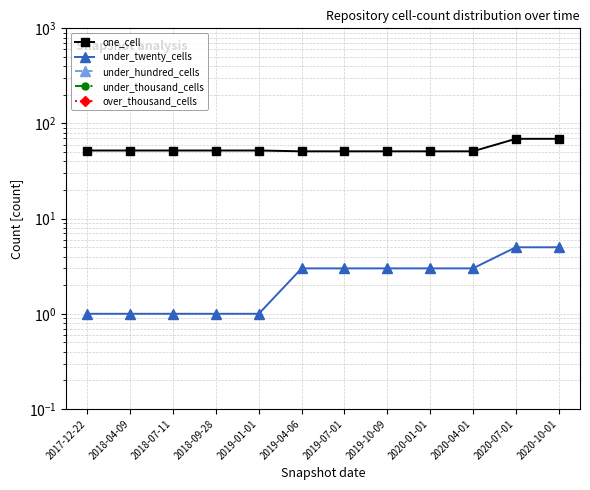

What is the label of the 1st point from the left?

2017-12-22